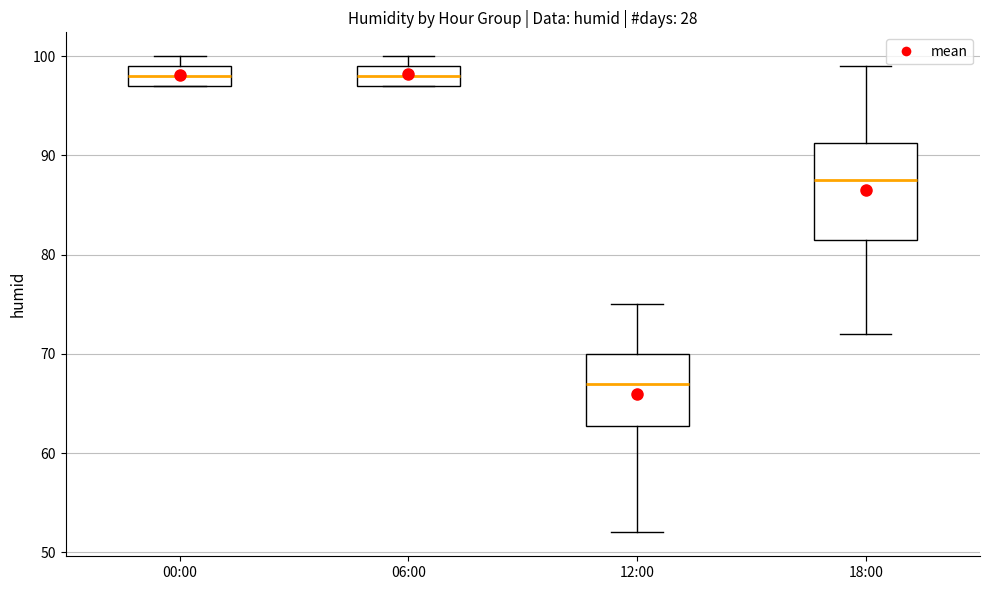

Which box is the tallest, from its lower edge to its upper edge?

18:00